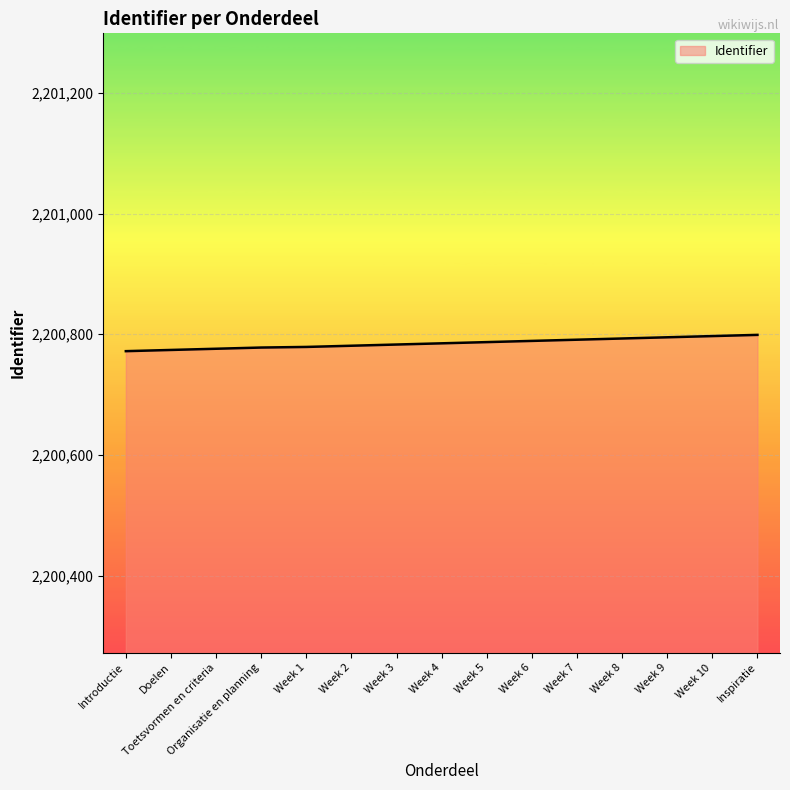

What is the change in value from Week 2 to Week 7?

+10